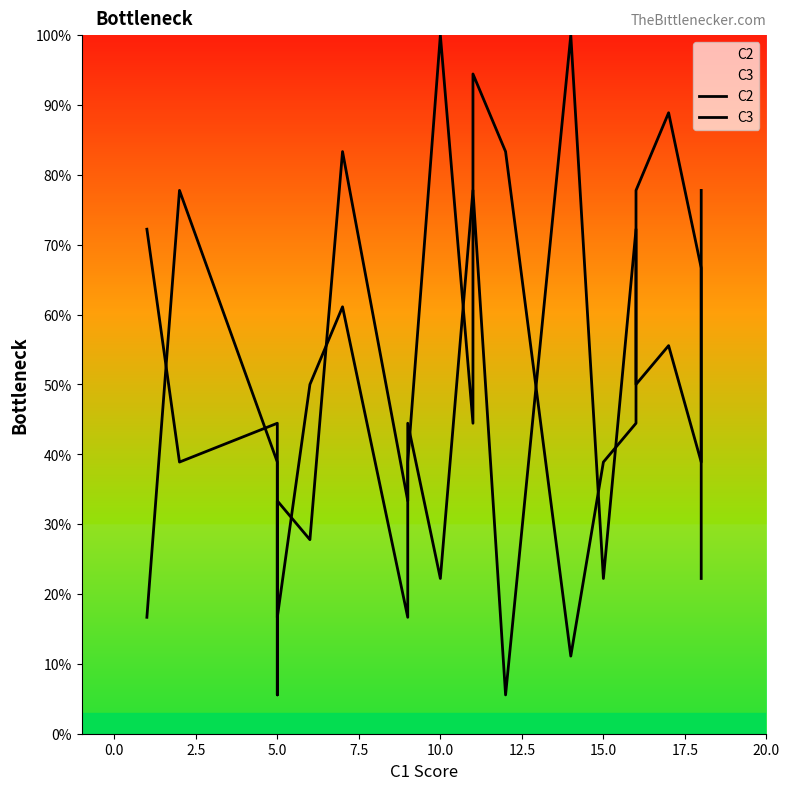

What is the value of the C2 point at the 16th from the left?

44.4